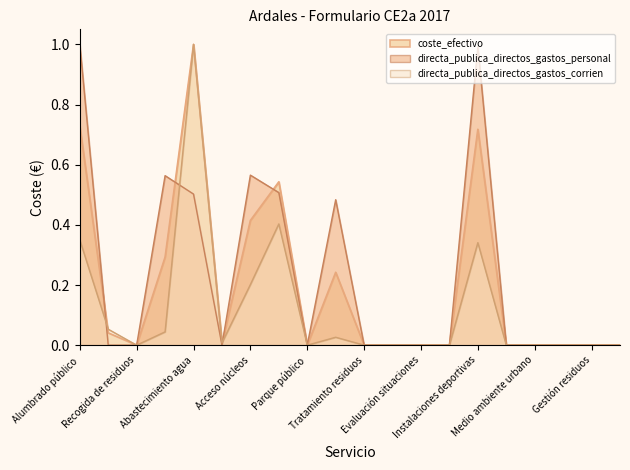

How many values in coste_efectivo are above zero?

9